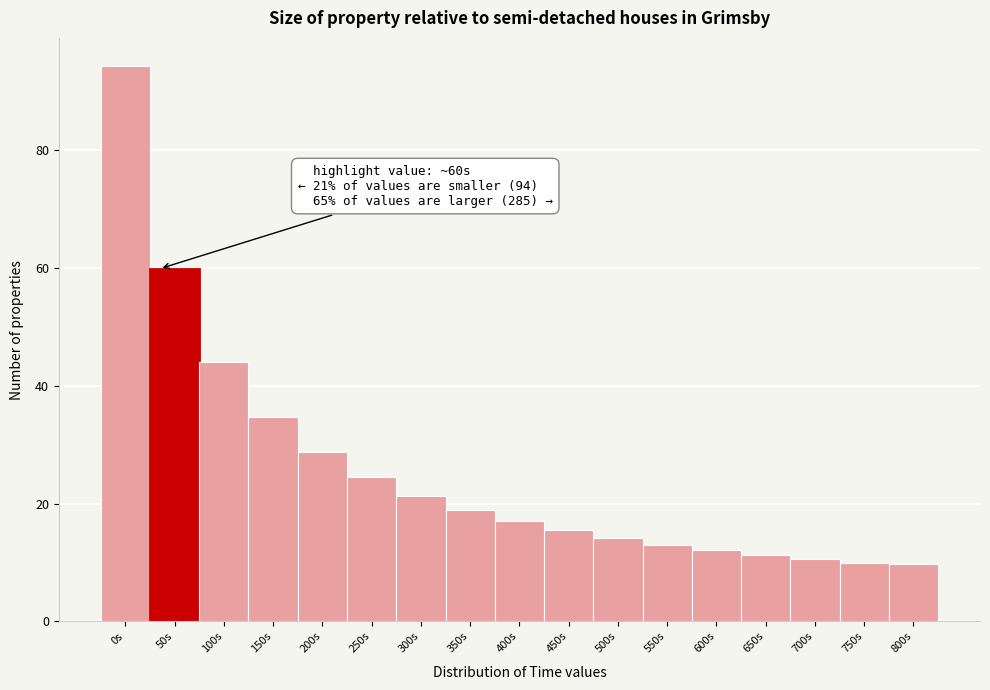

Read the value at 700s.

10.5